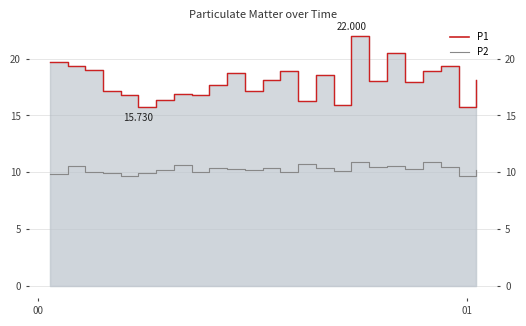

Is the value of P1 at 2023-03-01T00:31:24 greater than the value of P2 at 2023-03-01T00:56:17?

Yes